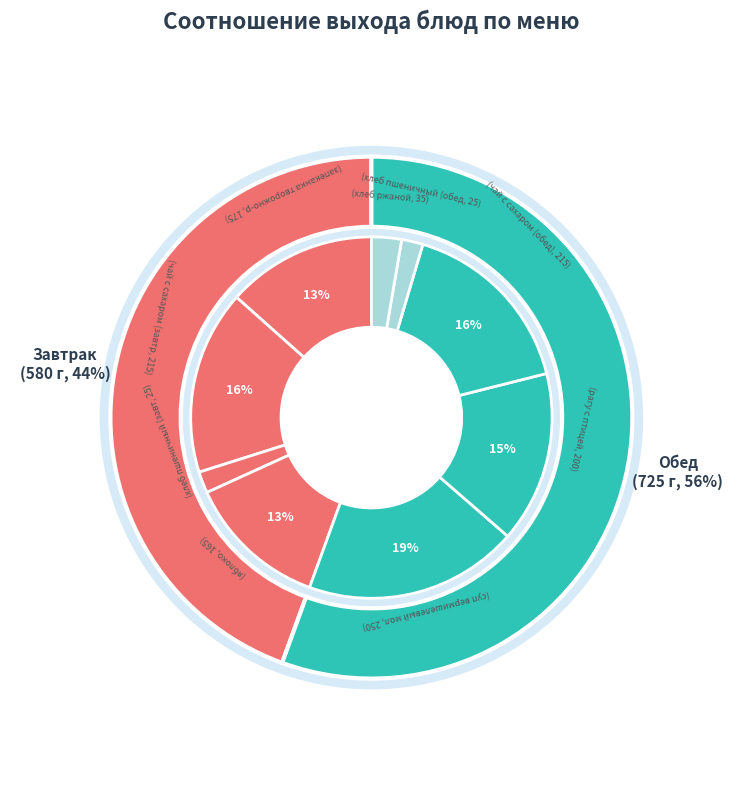

To the nearest percent, what portion does чай с сахаром (обед) represent?

16%